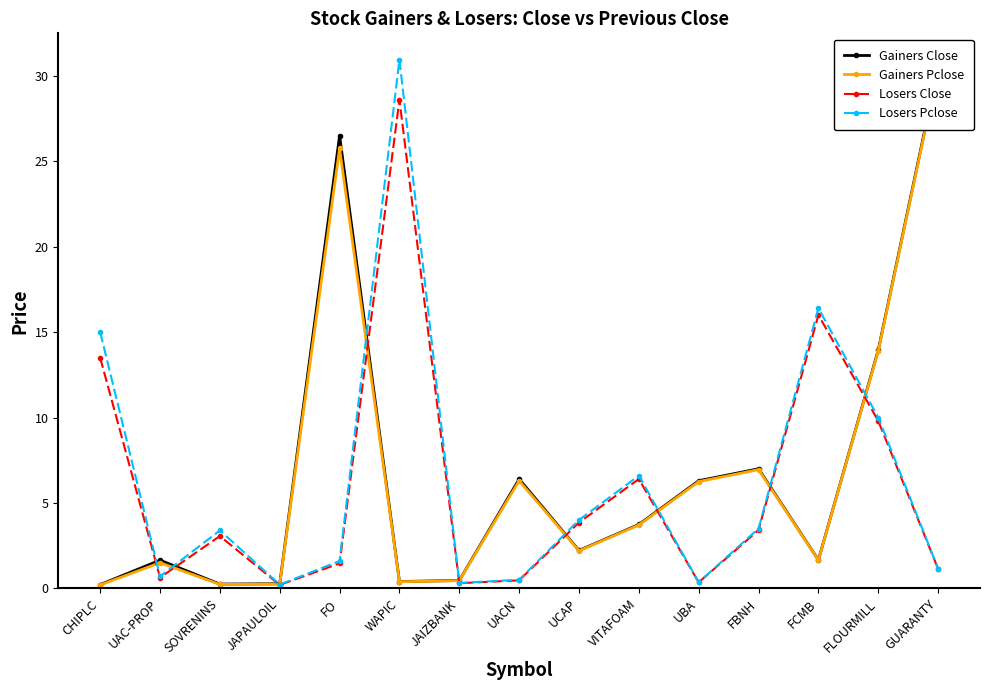

Rank the series by their maximum value, from highest to lowest.

Losers Pclose, Gainers Close, Gainers Pclose, Losers Close